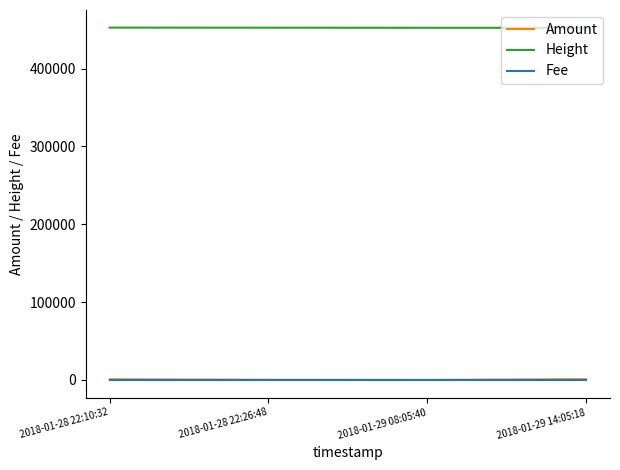

What value does the Amount series have at 2018-01-28 22:26:48?

200